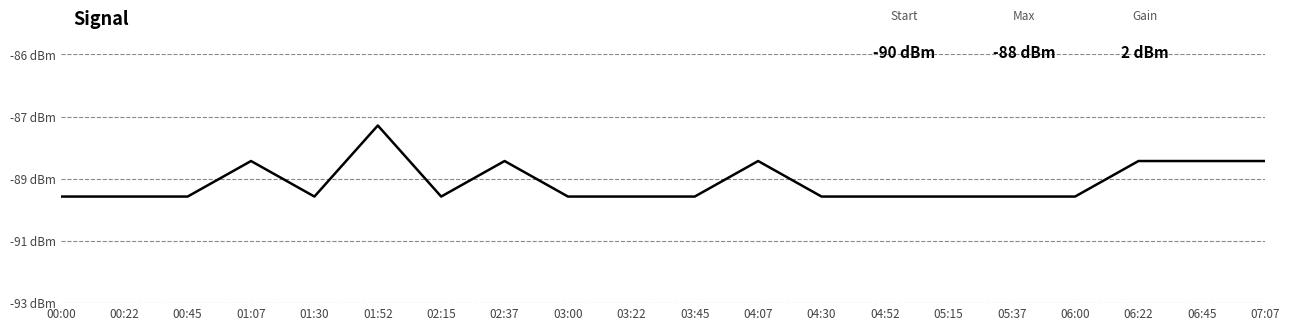

What is the smallest value displayed?

-90